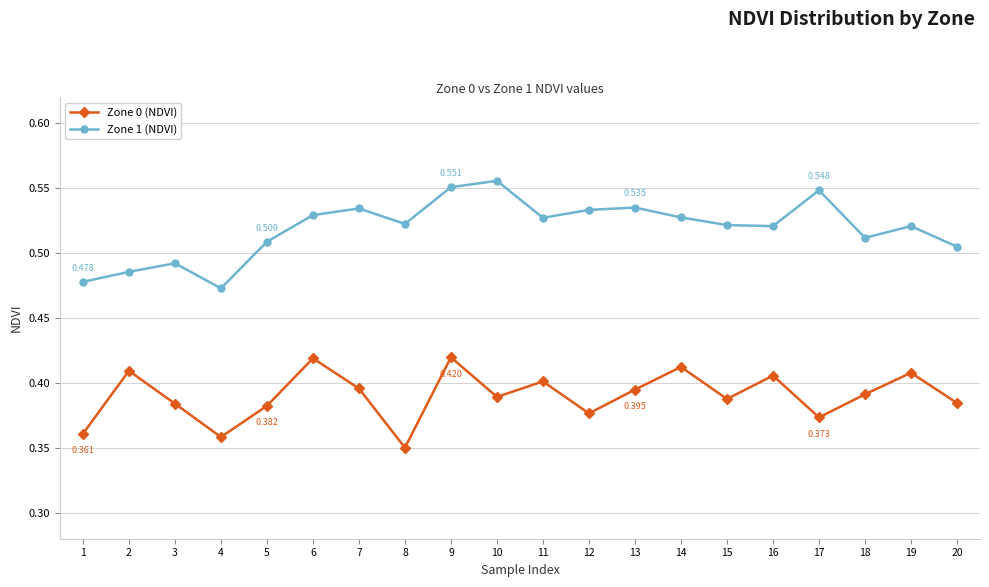

How many lines are shown in the chart?

2